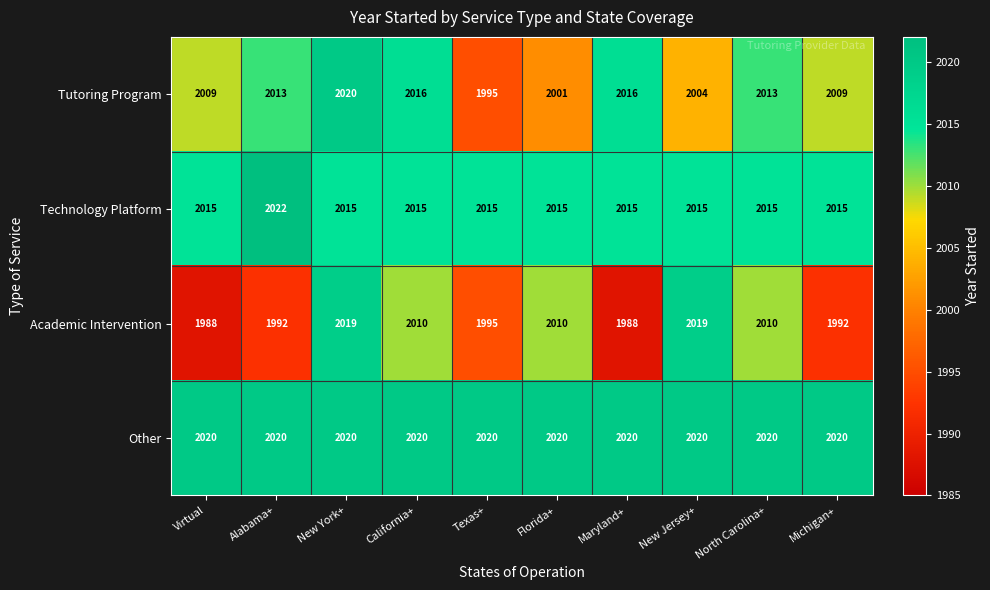

True or false: Tutoring Program has a value of 864 at North Carolina+.

False